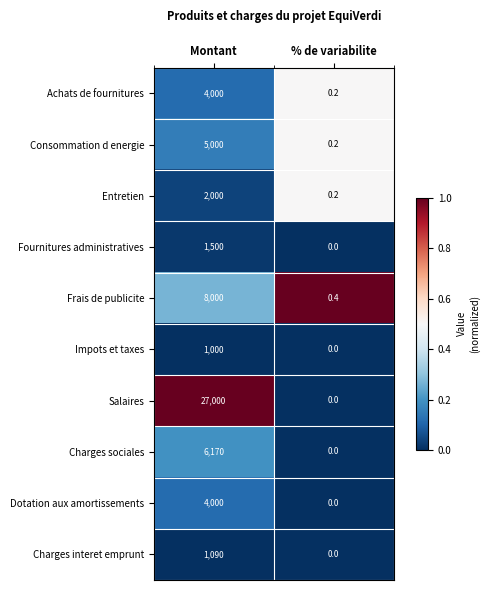

At which category is the sum across all series the highest?

Montant